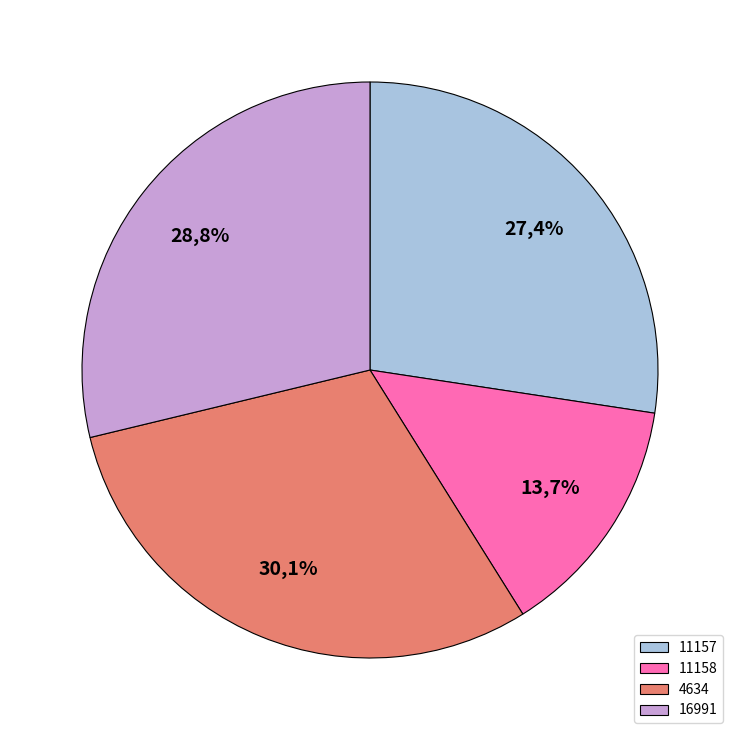

Combined, do 11158 and 4634 account for over 50%?

No